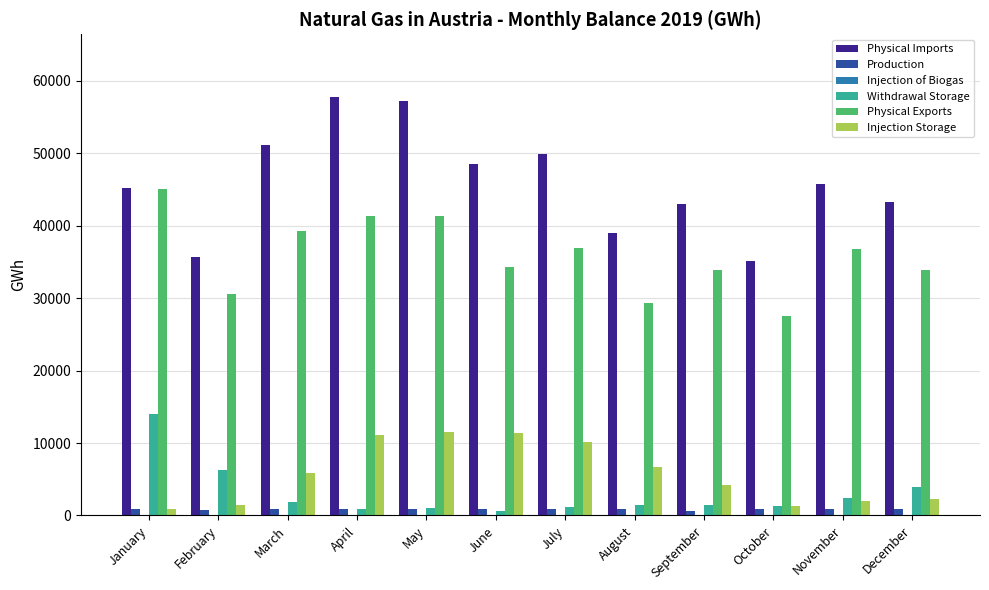

The Withdrawal Storage series shows 1103.1 at July. True or false?

True